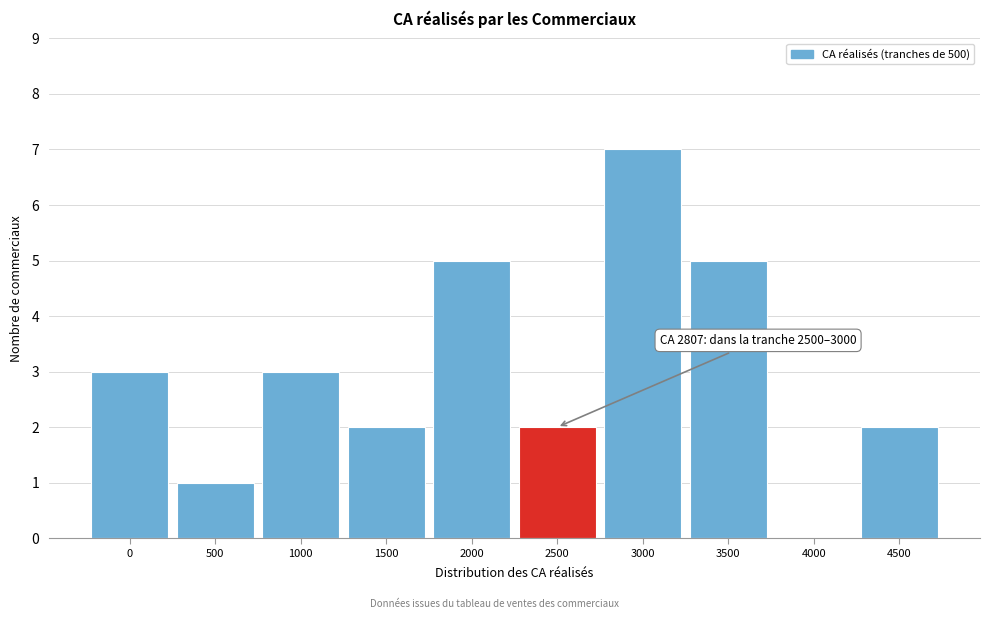

Reading left to right, list all the values displayed in this chart.

0=3	500=1	1000=3	1500=2	2000=5	2500=2	3000=7	3500=5	4000=0	4500=2